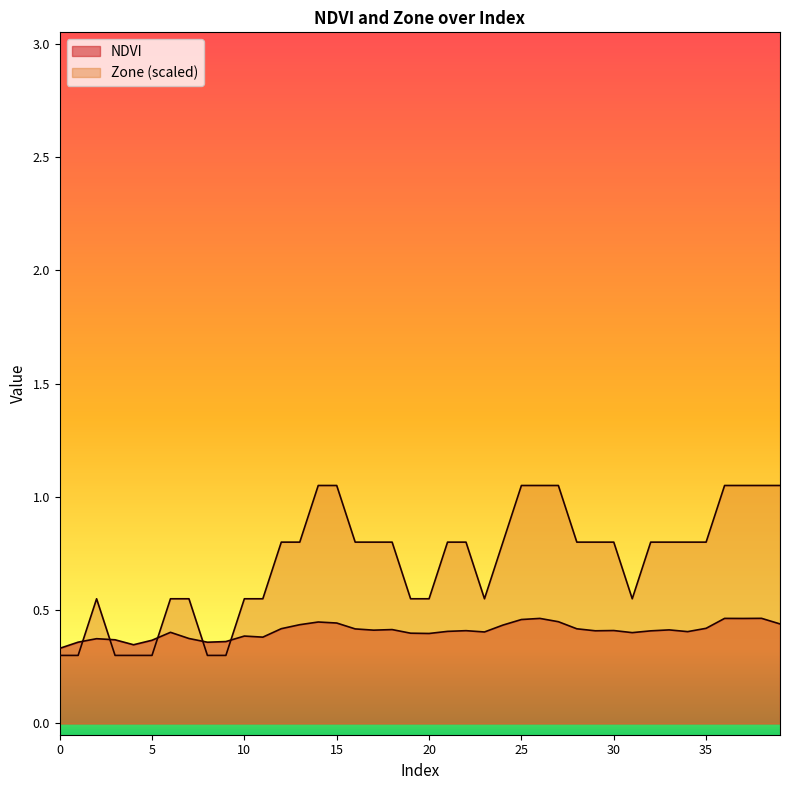

Is it true that Zone equals 0.6 at 23?

True